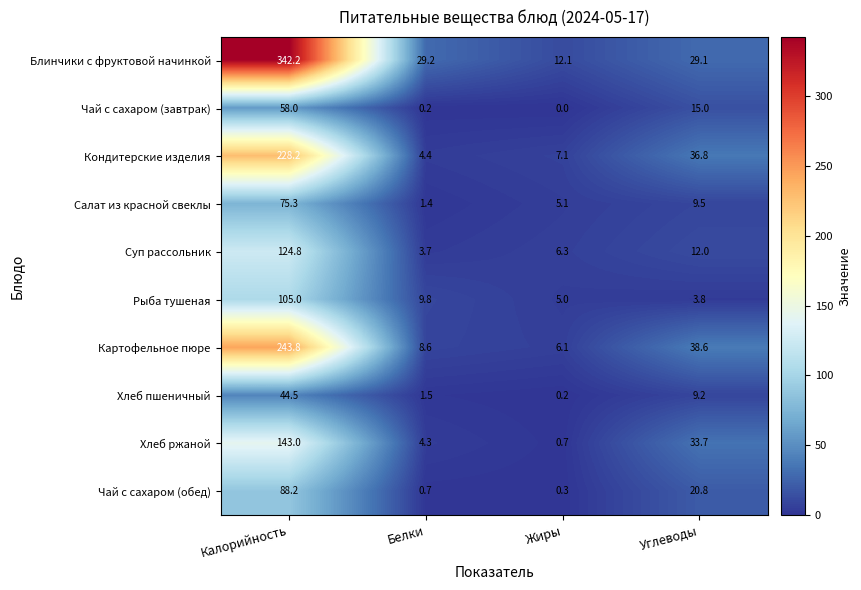

What is the sum of the Салат из красной свеклы values at Калорийность and Белки?

76.7